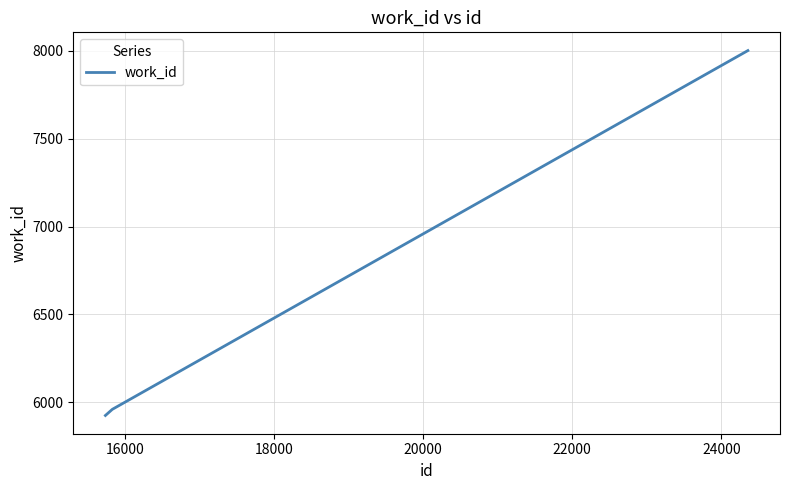

Reading left to right, extract all data points from this chart.

5925	5960	8001